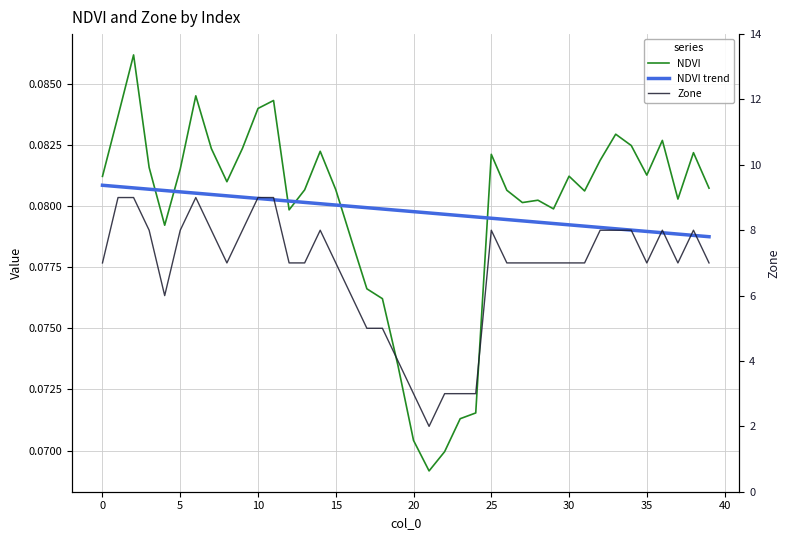

Which series has the largest total across all categories?

Zone